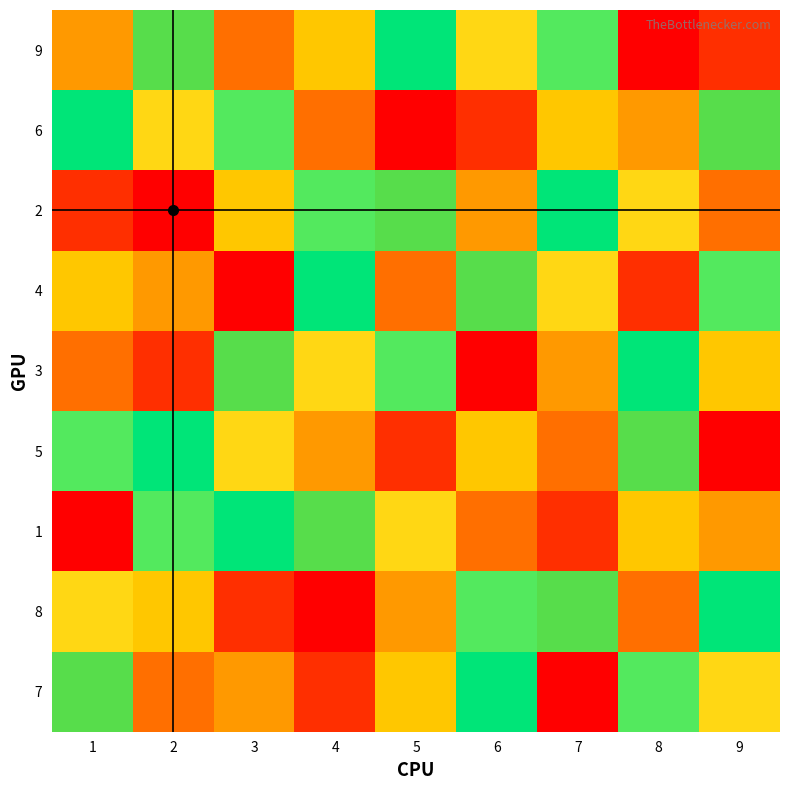

Reading right to left, transcribe all the data shown in this chart.

9: 9=2	8=1	7=5	6=8	5=6	4=4	3=3	2=7	1=9
6: 9=7	8=9	7=4	6=2	5=1	4=3	3=5	2=8	1=6
2: 9=3	8=8	7=6	6=9	5=7	4=5	3=4	2=1	1=2
4: 9=5	8=2	7=8	6=7	5=3	4=6	3=1	2=9	1=4
3: 9=4	8=6	7=9	6=1	5=5	4=8	3=7	2=2	1=3
5: 9=1	8=7	7=3	6=4	5=2	4=9	3=8	2=6	1=5
1: 9=9	8=4	7=2	6=3	5=8	4=7	3=6	2=5	1=1
8: 9=6	8=3	7=7	6=5	5=9	4=1	3=2	2=4	1=8
7: 9=8	8=5	7=1	6=6	5=4	4=2	3=9	2=3	1=7